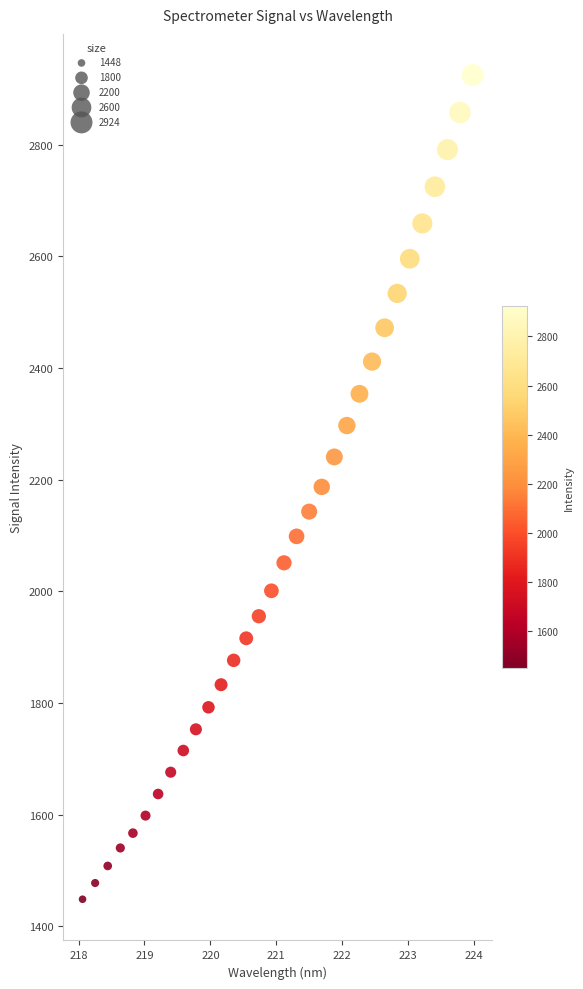

What is the range of X values (max minus min)?

5.9